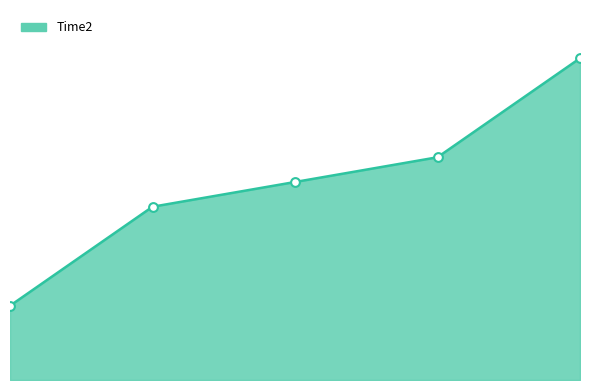

Does the chart have visible grid lines?

No